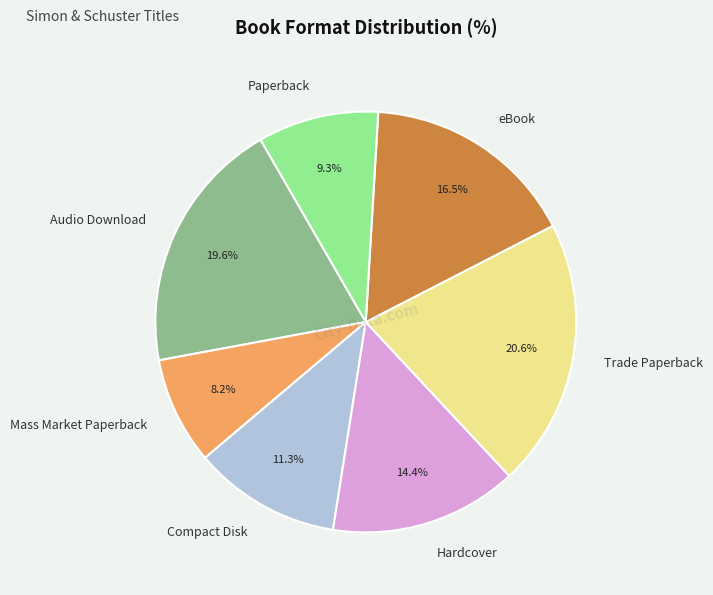

How many segments does this pie chart have?

7